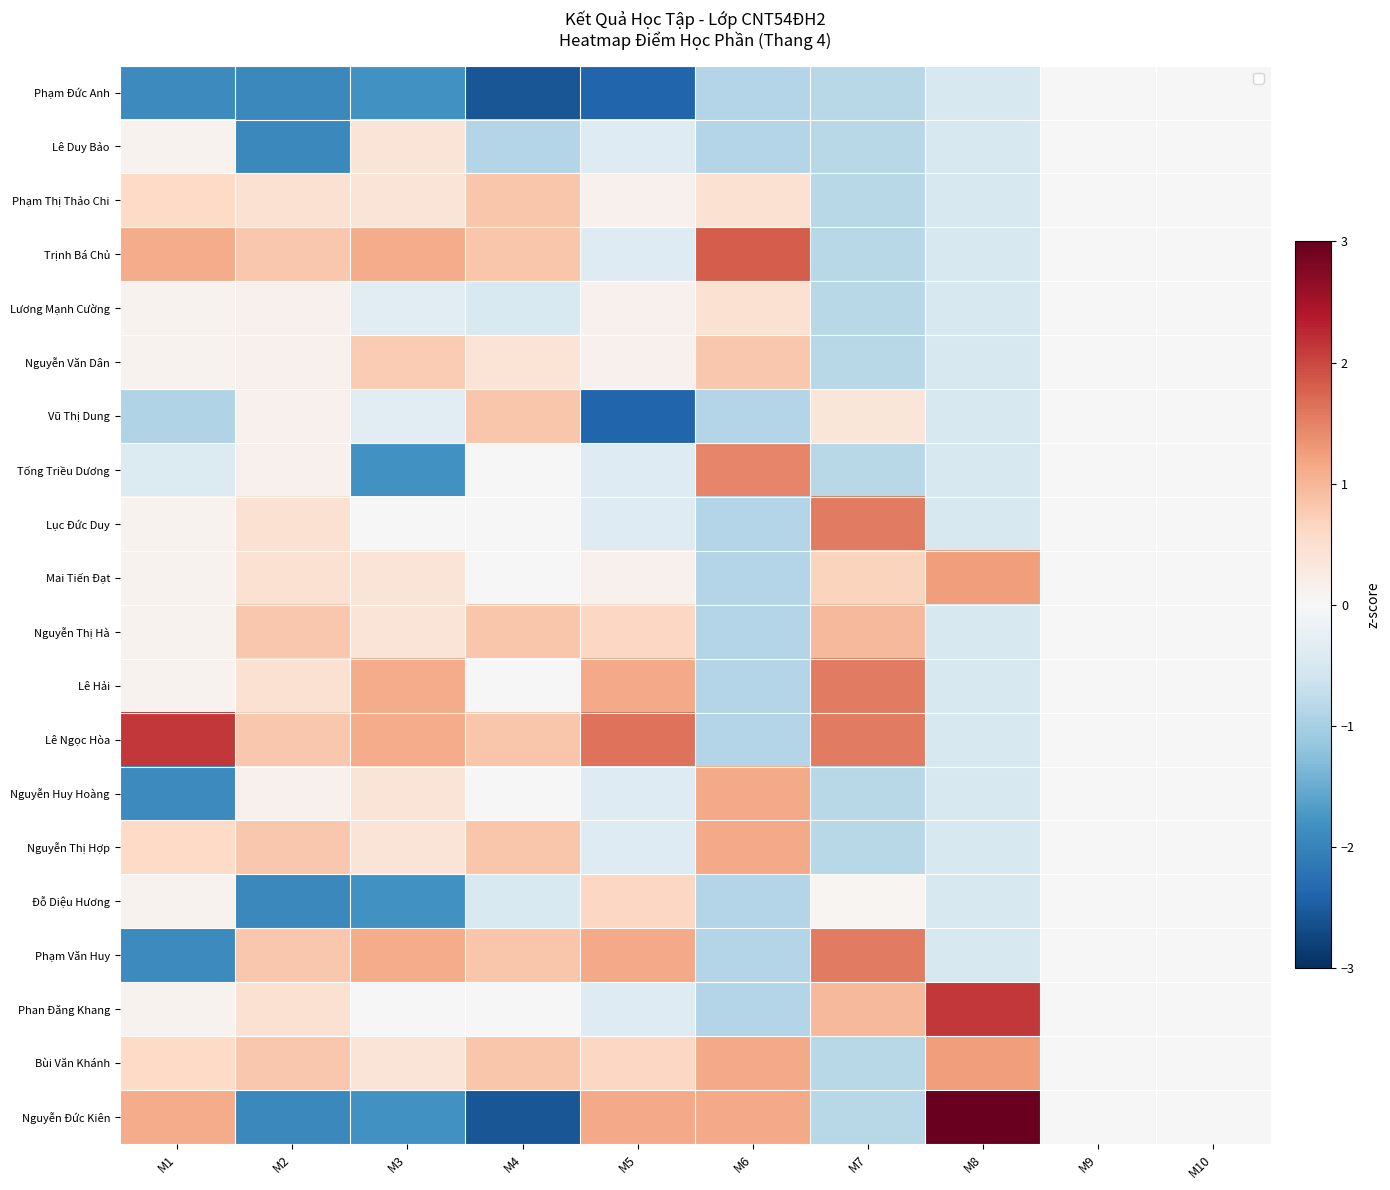

Rank the series at M7 from lowest to highest value.

Phạm Đức Anh, Lê Duy Bảo, Phạm Thị Thảo Chi, Trịnh Bá Chủ, Lương Mạnh Cường, Nguyễn Văn Dân, Tống Triều Dương, Nguyễn Huy Hoàng, Nguyễn Thị Hợp, Bùi Văn Khánh, Nguyễn Đức Kiên, Đỗ Diệu Hương, Vũ Thị Dung, Mai Tiến Đạt, Nguyễn Thị Hà, Phan Đăng Khang, Lục Đức Duy, Lê Hải, Lê Ngọc Hòa, Phạm Văn Huy